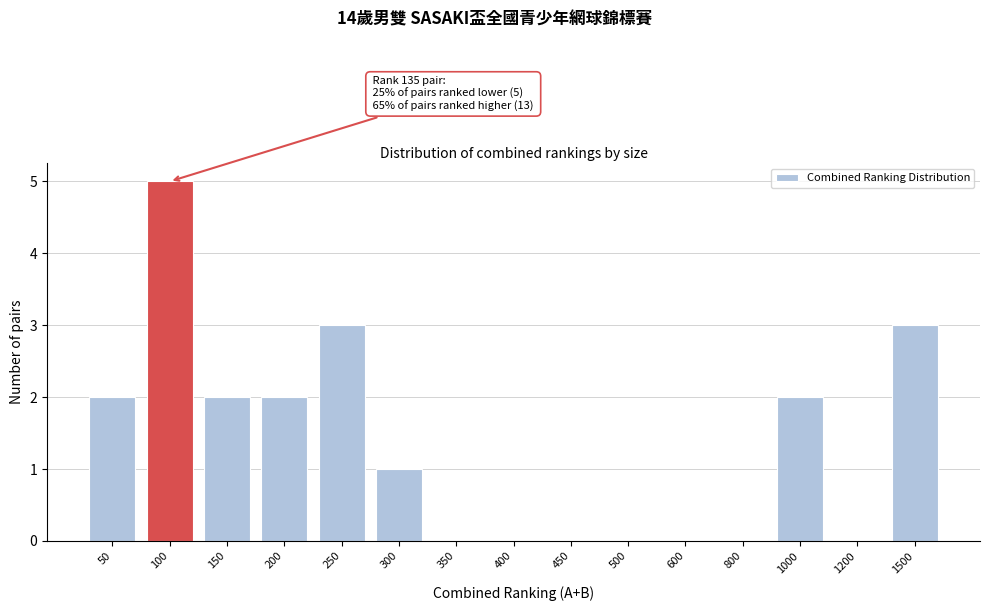

Reading left to right, extract all data points from this chart.

50=2	100=5	150=2	200=2	250=3	300=1	350=0	400=0	450=0	500=0	600=0	800=0	1000=2	1200=0	1500=3